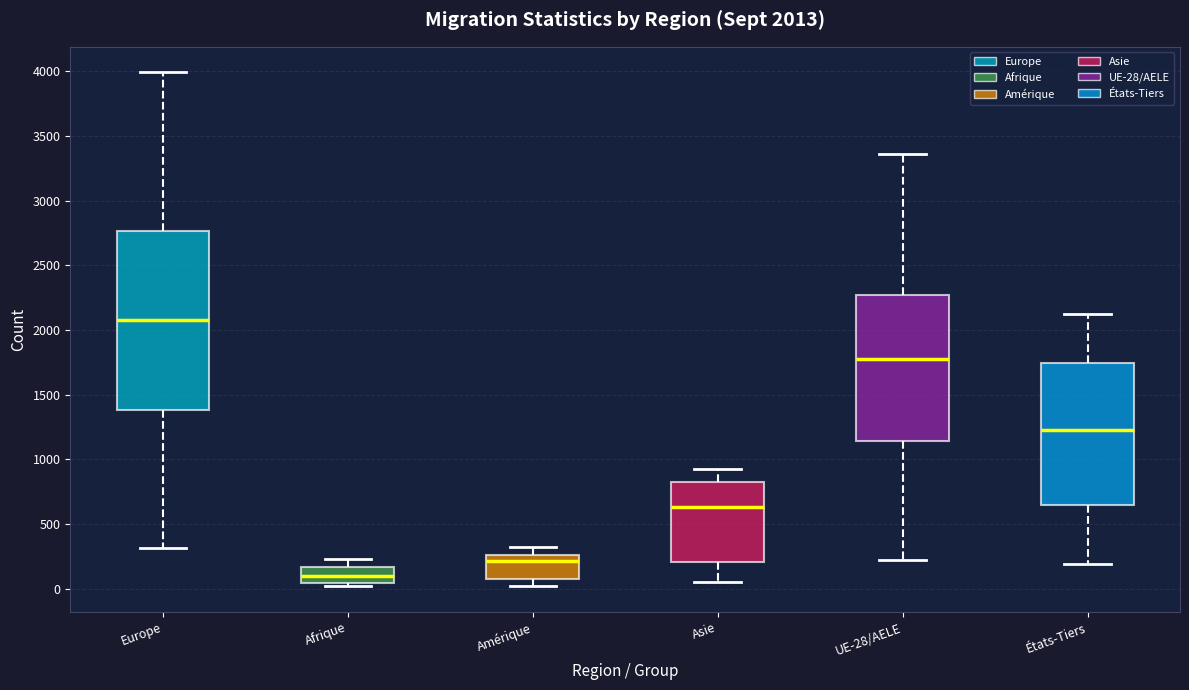

Which box's median line is the highest?

Europe